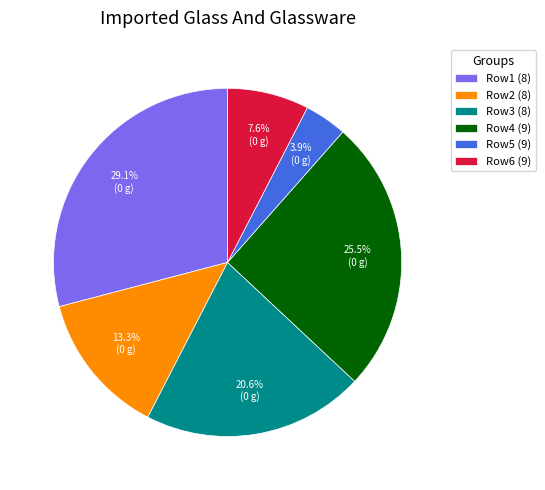

Approximately how many times larger is the value at Row1 (8) compared to Row3 (8)?

1.4